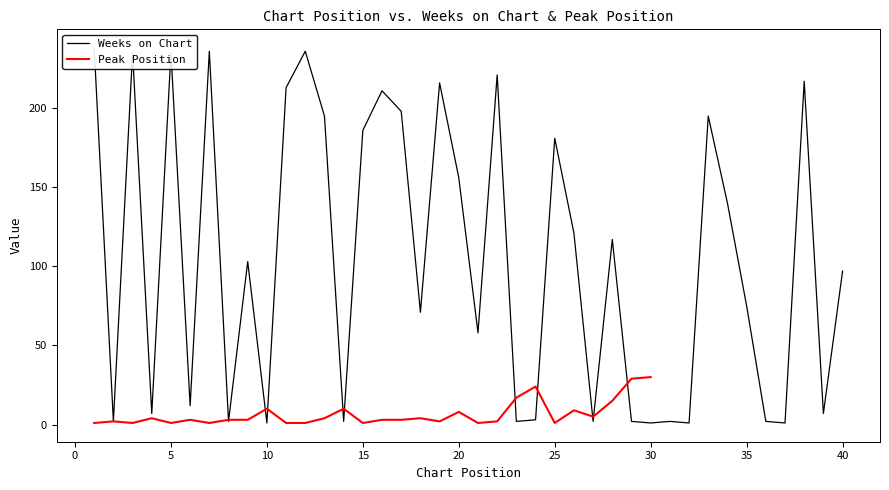

Reading left to right, what are all the values shown in this chart?

1=238	2=2	3=235	4=7	5=235	6=12	7=236	8=2	9=103	10=1	11=213	12=236	13=195	14=2	15=186	16=211	17=198	18=71	19=216	20=156	21=58	22=221	23=2	24=3	25=181	26=121	27=2	28=117	29=2	30=1	31=2	32=1	33=195	34=140	35=75	36=2	37=1	38=217	39=7	40=97